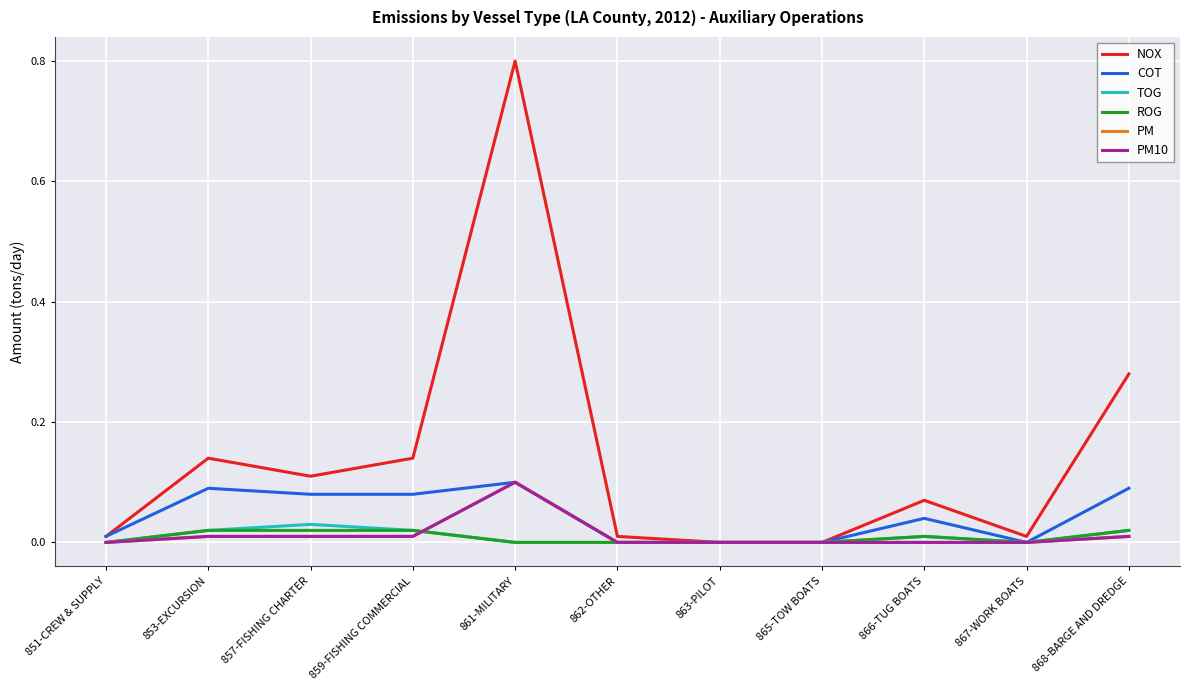

Reading left to right, extract all data points from this chart.

NOX: 0.0	0.1	0.1	0.1	0.8	0.0	0.0	0.0	0.1	0.0	0.3
COT: 0.0	0.1	0.1	0.1	0.1	0.0	0.0	0.0	0.0	0.0	0.1
TOG: 0.0	0.0	0.0	0.0	0.0	0.0	0.0	0.0	0.0	0.0	0.0
ROG: 0.0	0.0	0.0	0.0	0.0	0.0	0.0	0.0	0.0	0.0	0.0
PM: 0.0	0.0	0.0	0.0	0.1	0.0	0.0	0.0	0.0	0.0	0.0
PM10: 0.0	0.0	0.0	0.0	0.1	0.0	0.0	0.0	0.0	0.0	0.0